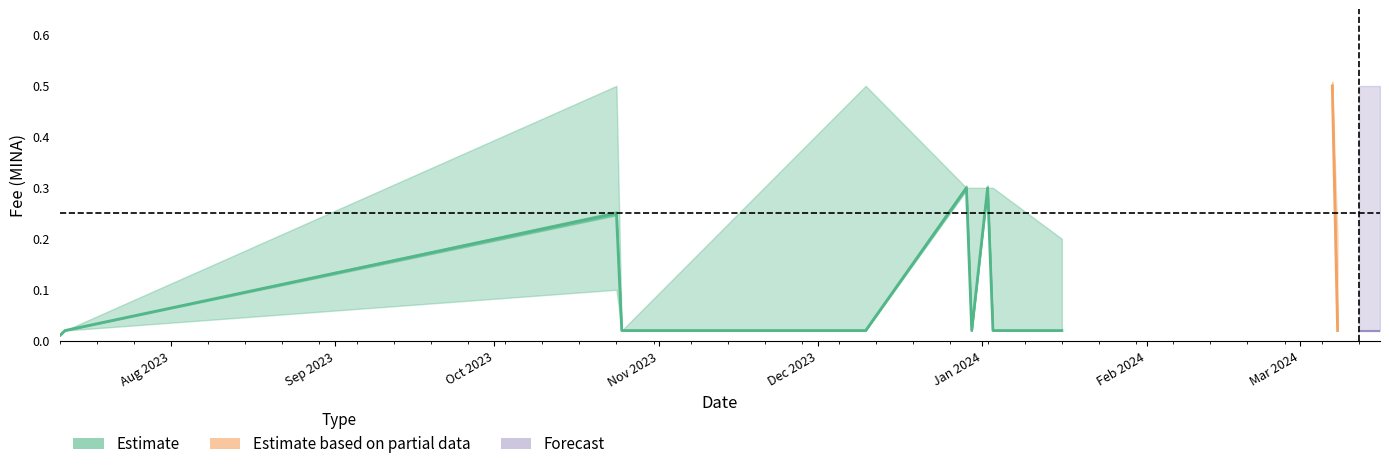

True or false: Fee_lower and Fee_upper cross at least once.

False